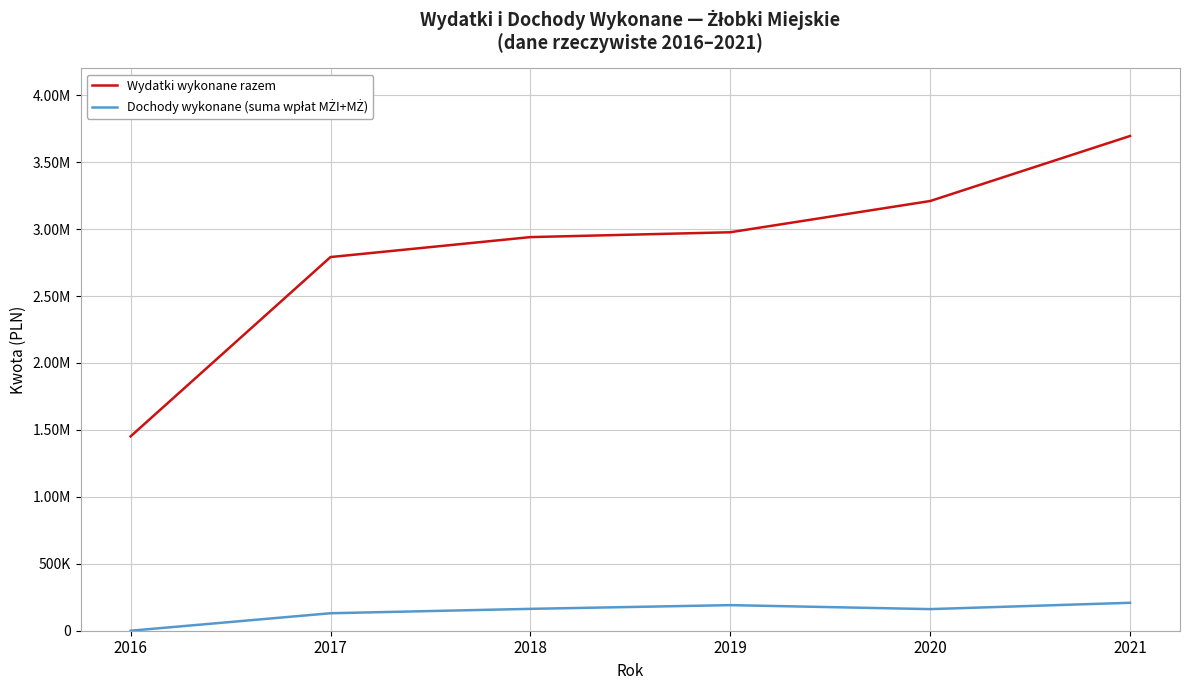

True or false: Wydatki wykonane razem and Dochody wykonane (suma wpłat MŻI+MŻ) intersect in this chart.

False